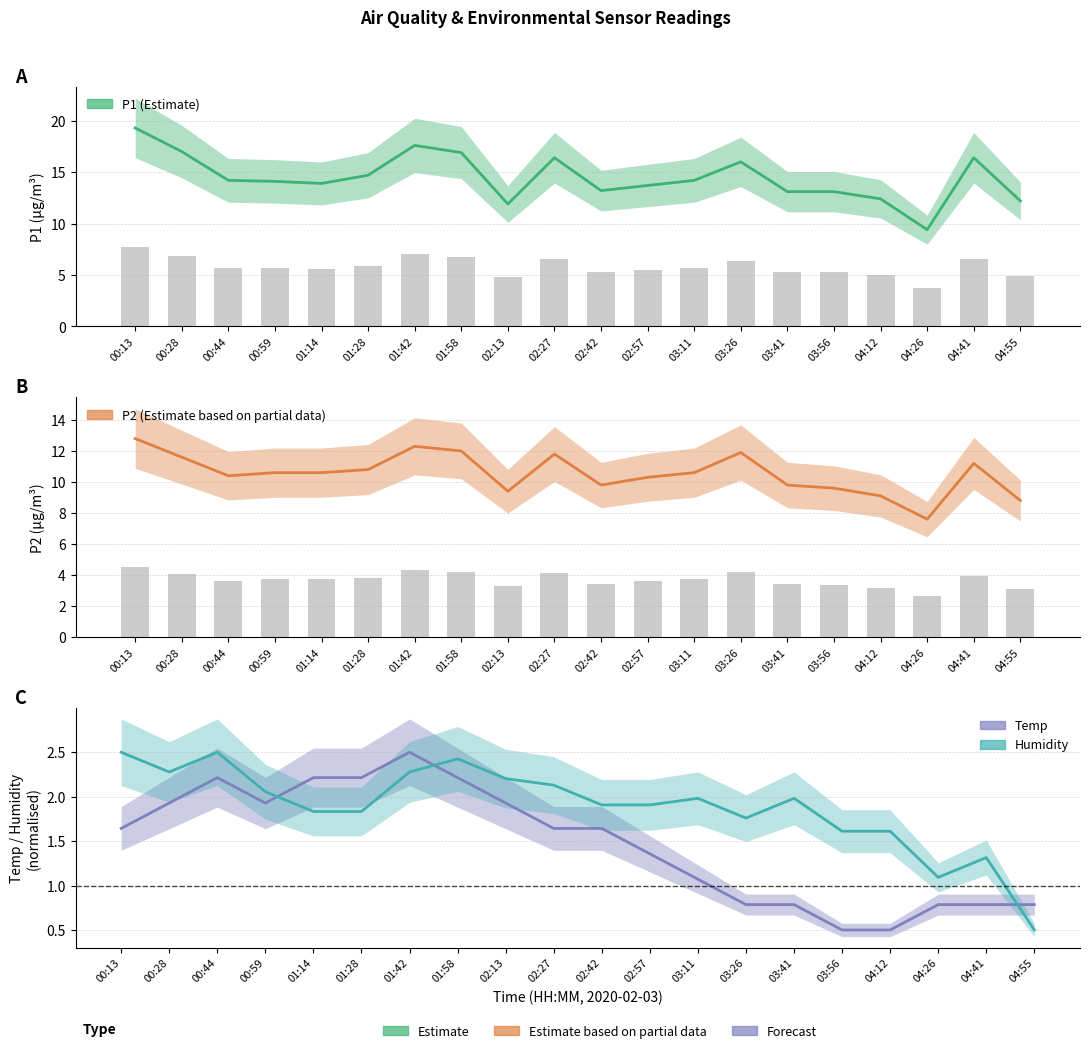

Is the value of Temp (Forecast) at 03:41 greater than the value of P1 (Estimate) at 02:13?

No